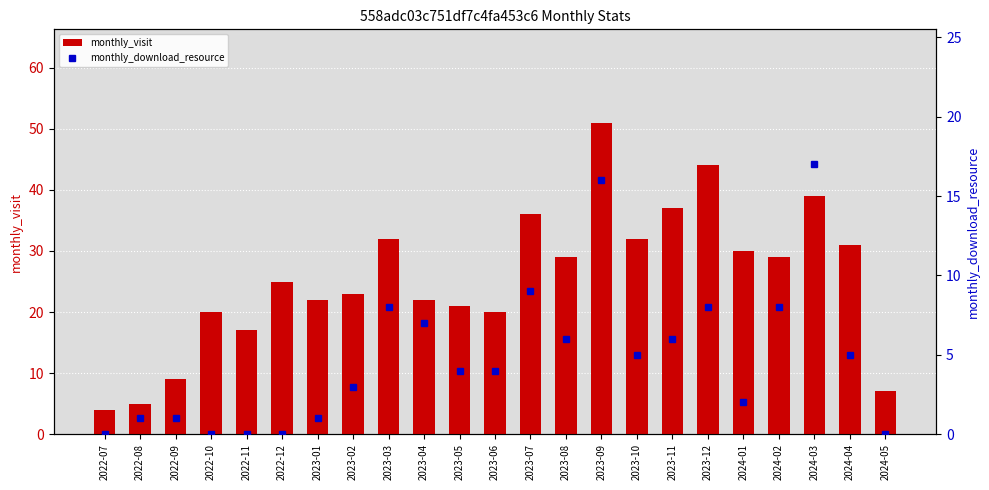

List the series in order of their overall mean, lowest first.

monthly_download_resource, monthly_visit